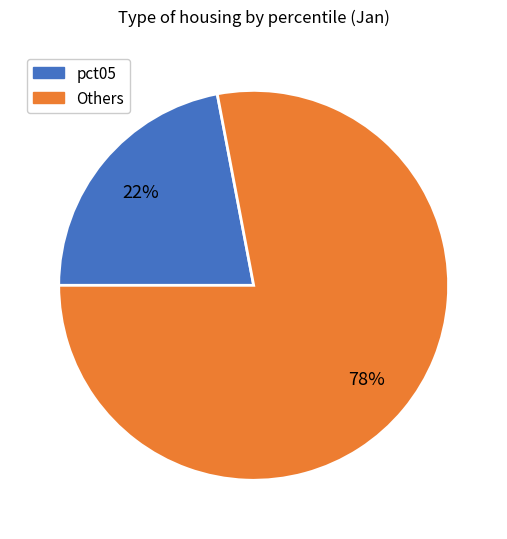

Is there any slice that represents more than half of the pie?

Yes